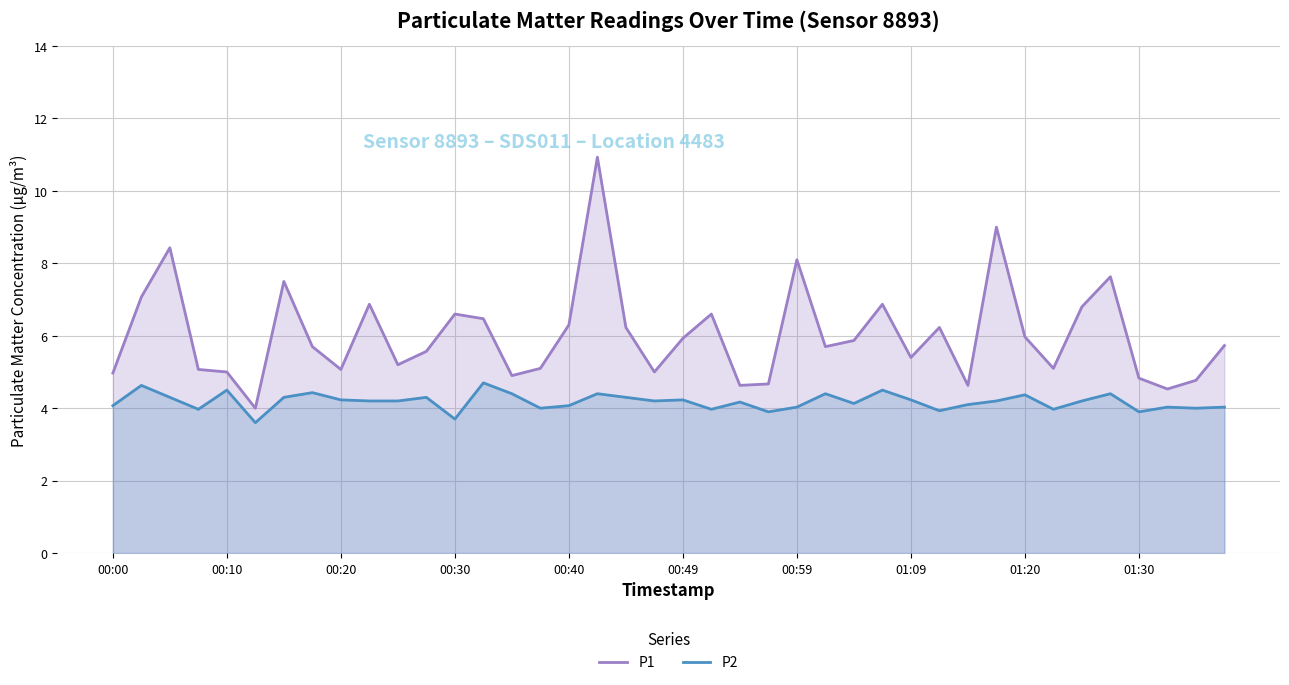

What is the greatest value displayed?

10.9